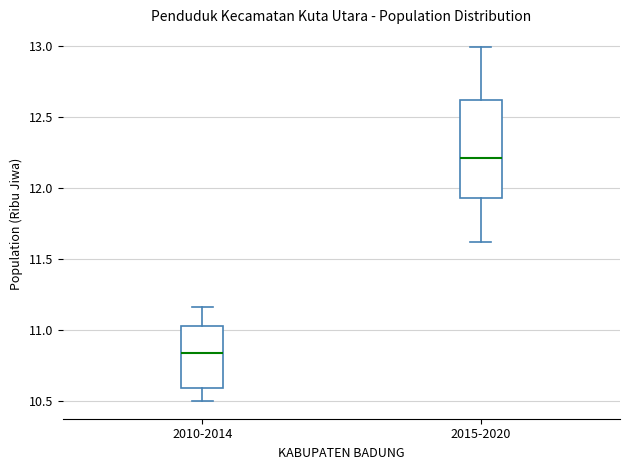

Which box has the lowest median line?

2010-2014